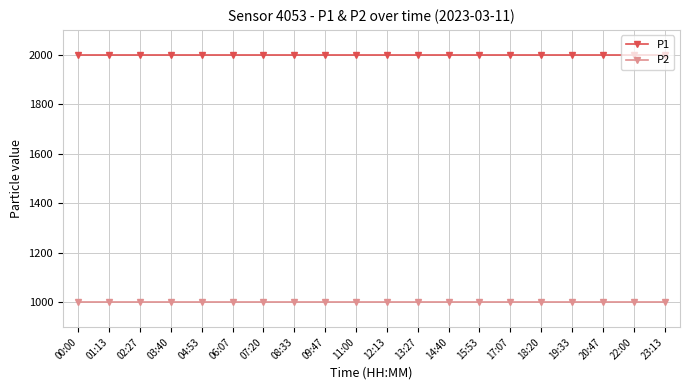

What is the difference between the highest and lowest values at 17:07?

1000.0